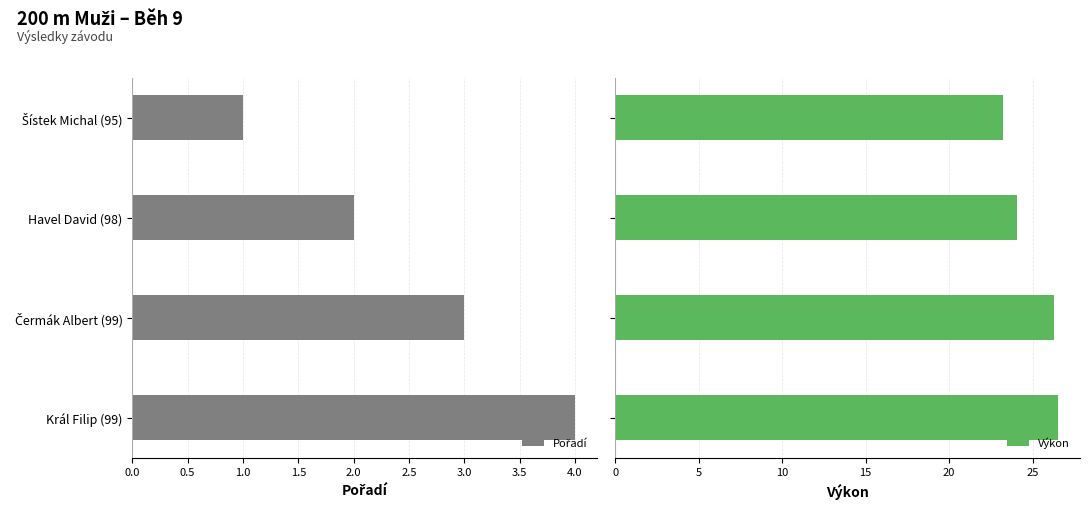

What is the minimum value for Výkon?

23.2